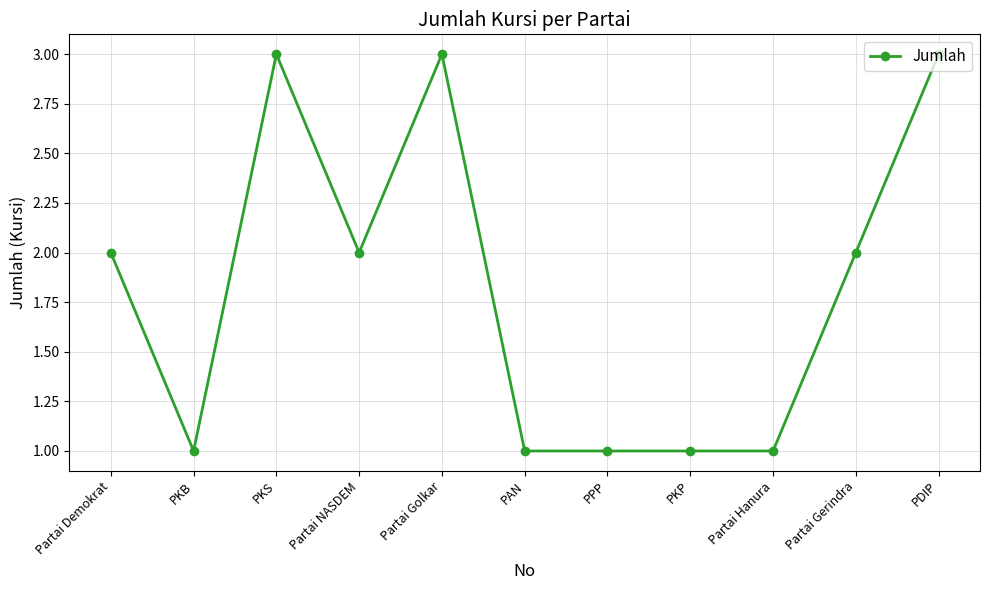

At which category does the data reach its first local valley?

PKB